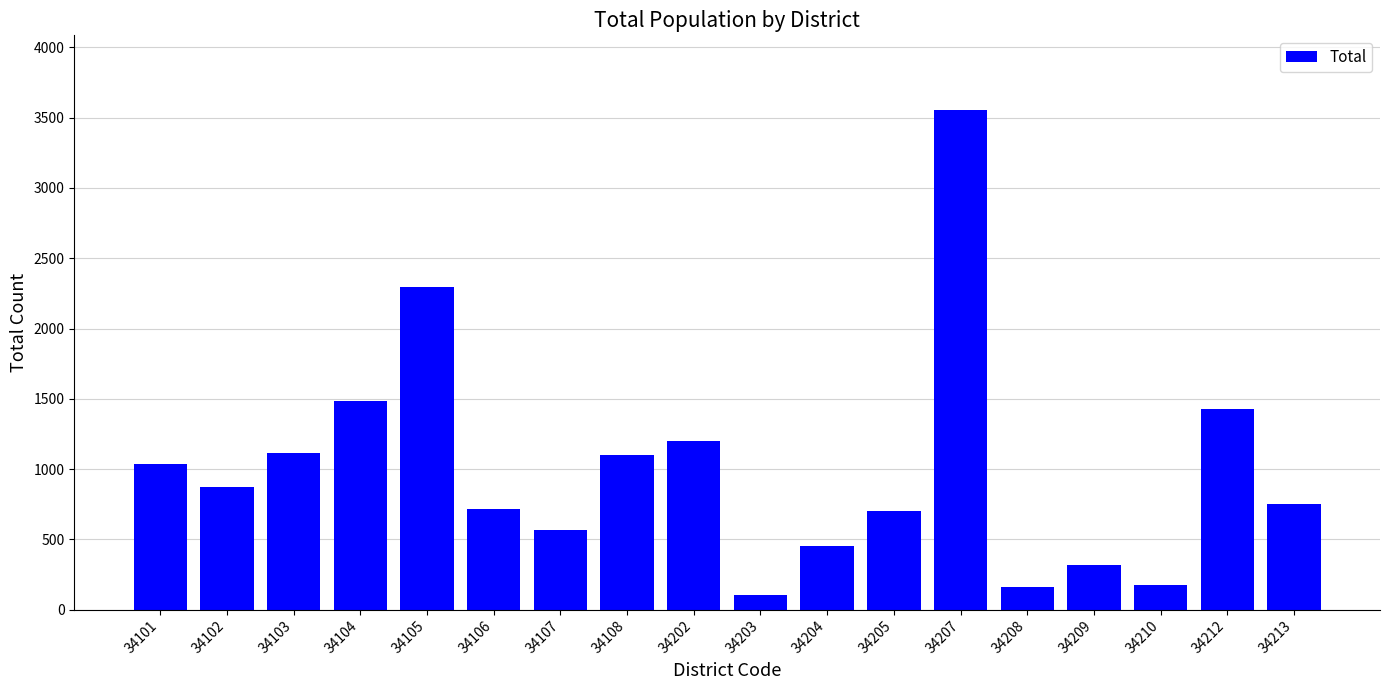

Where does the data first go above 870?

34101